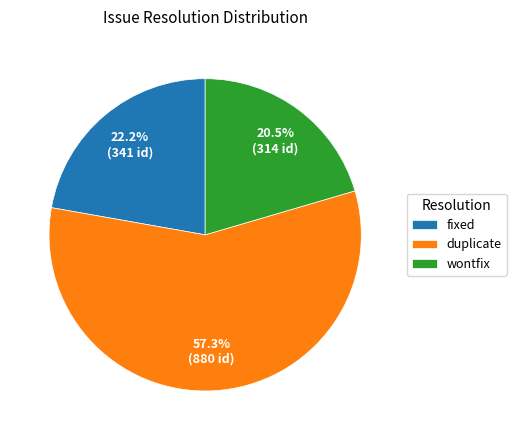

Do fixed and duplicate together represent more than half of the pie?

Yes